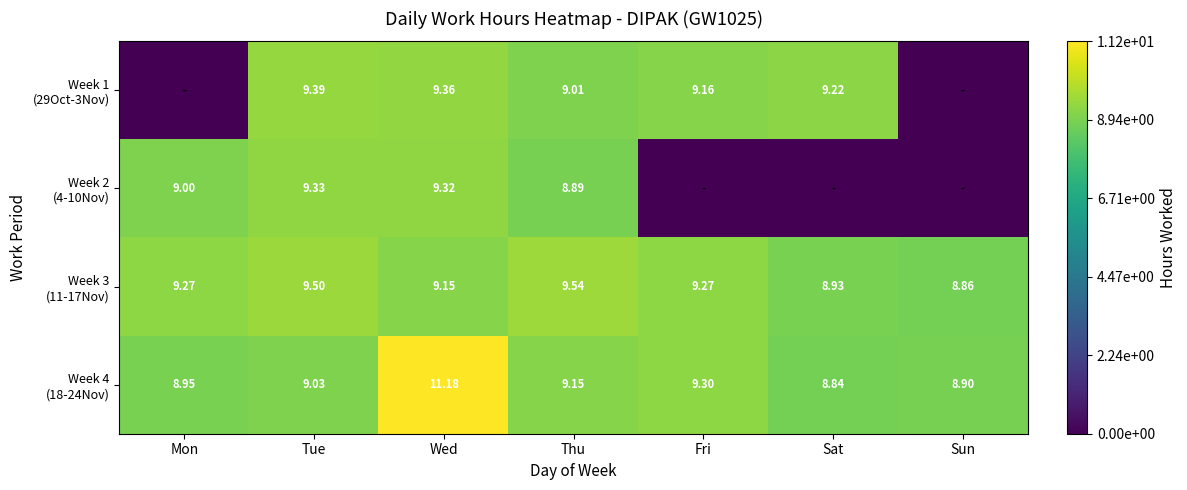

What value does the Week 1 (29Oct-3Nov) series have at Tue?

9.4